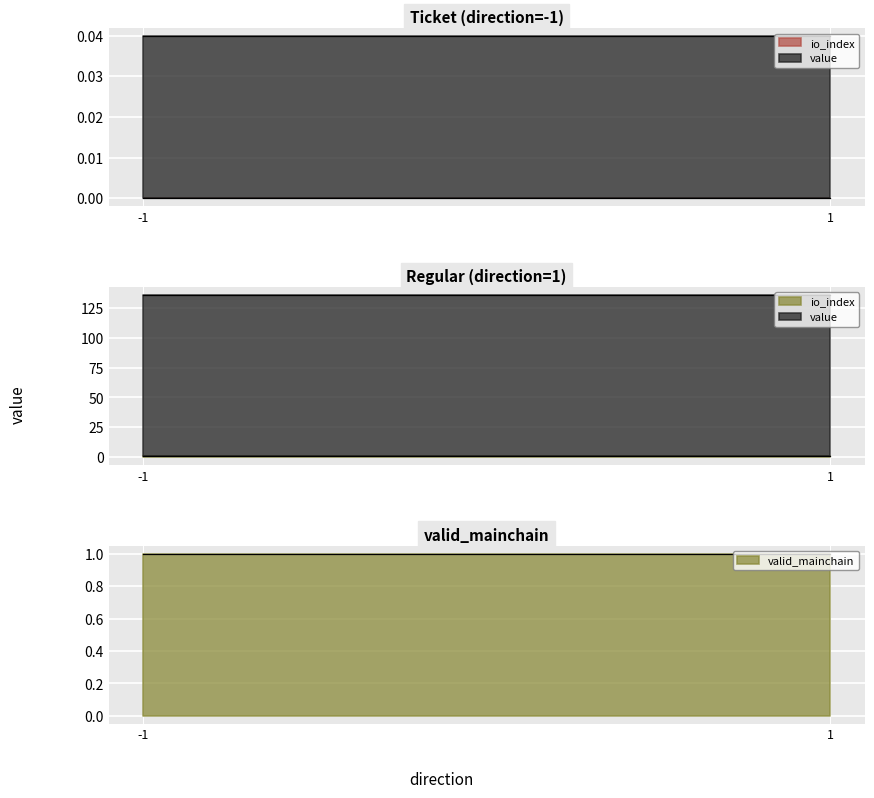

At which category is the sum across all series the highest?

-1